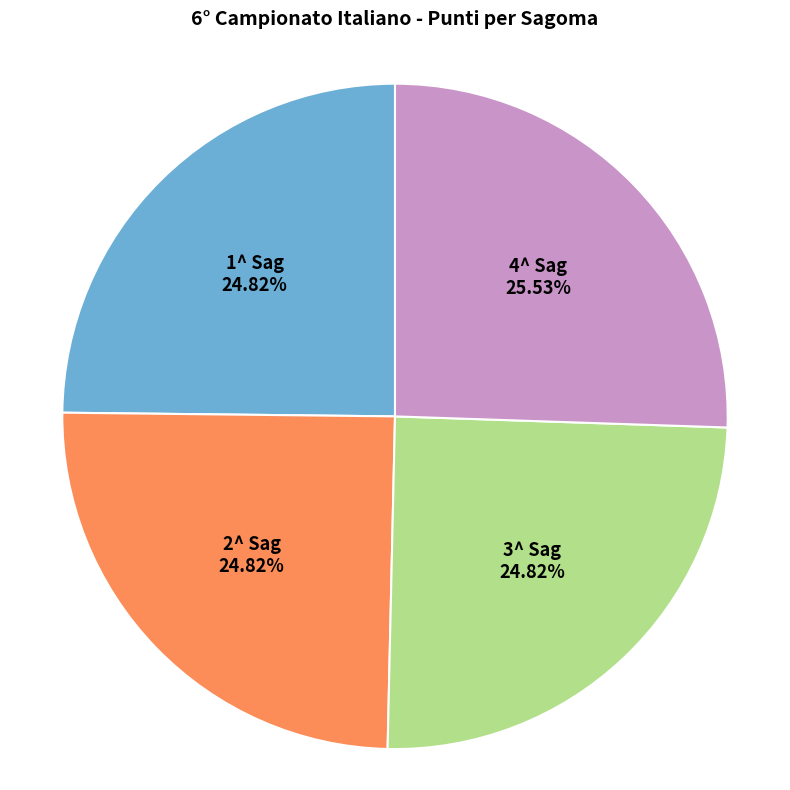

Is there any slice that represents more than half of the pie?

No